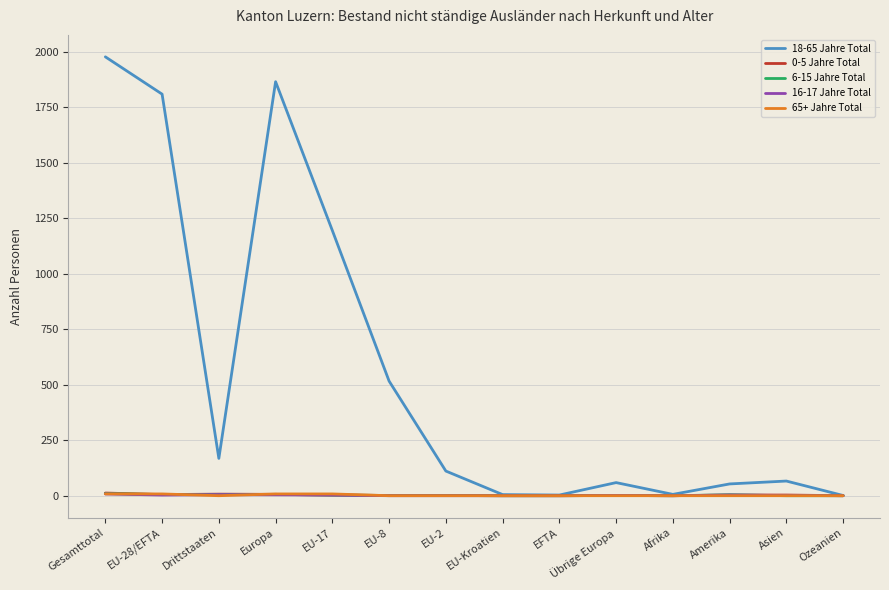

Does the chart have visible grid lines?

Yes